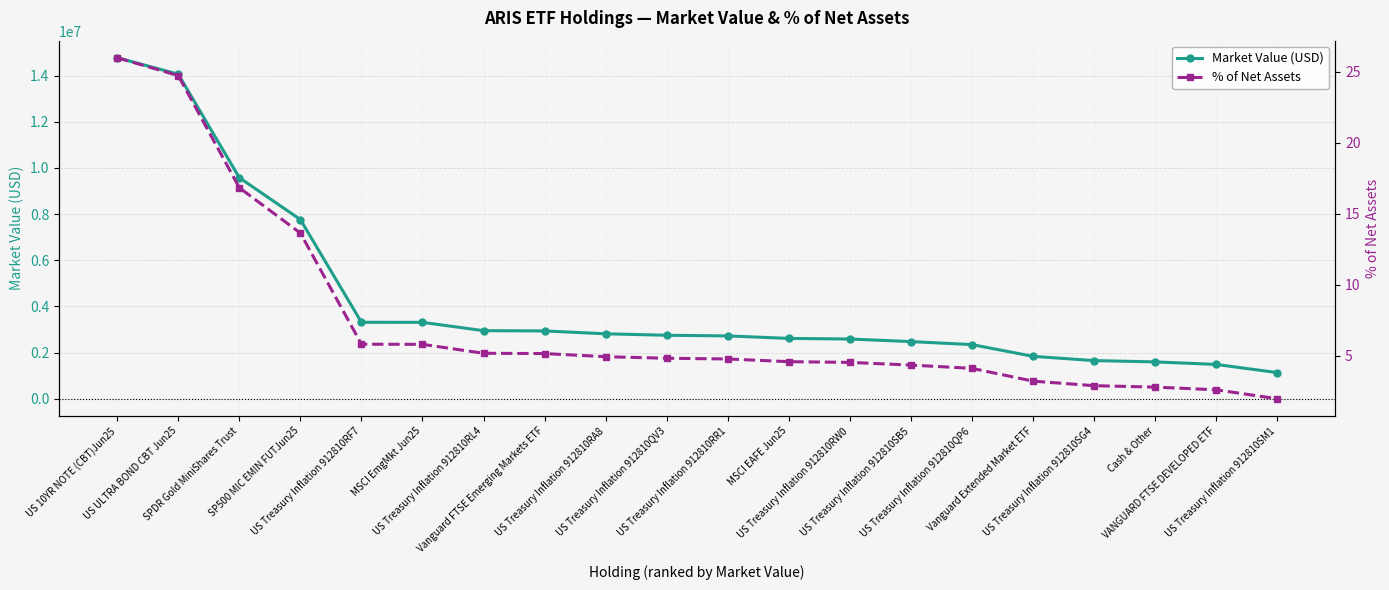

True or false: % of Net Assets has a value of 8.1 at US 10YR NOTE (CBT)Jun25.

False